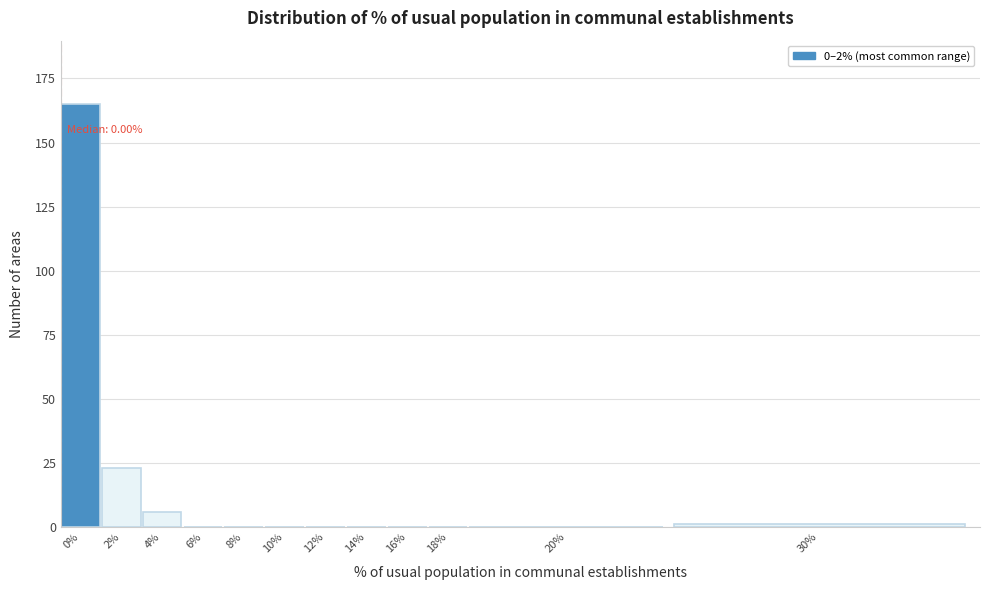

Reading left to right, list all the values displayed in this chart.

0%=165	2%=23	4%=6	6%=0	8%=0	10%=0	12%=0	14%=0	16%=0	18%=0	20%=0	30%=1